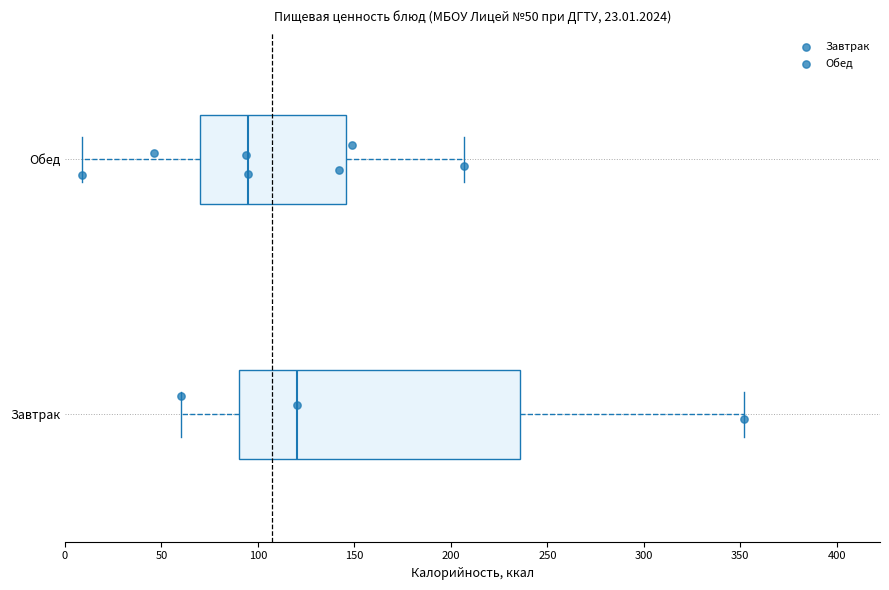

Which box is the widest, from its left edge to its right edge?

Завтрак